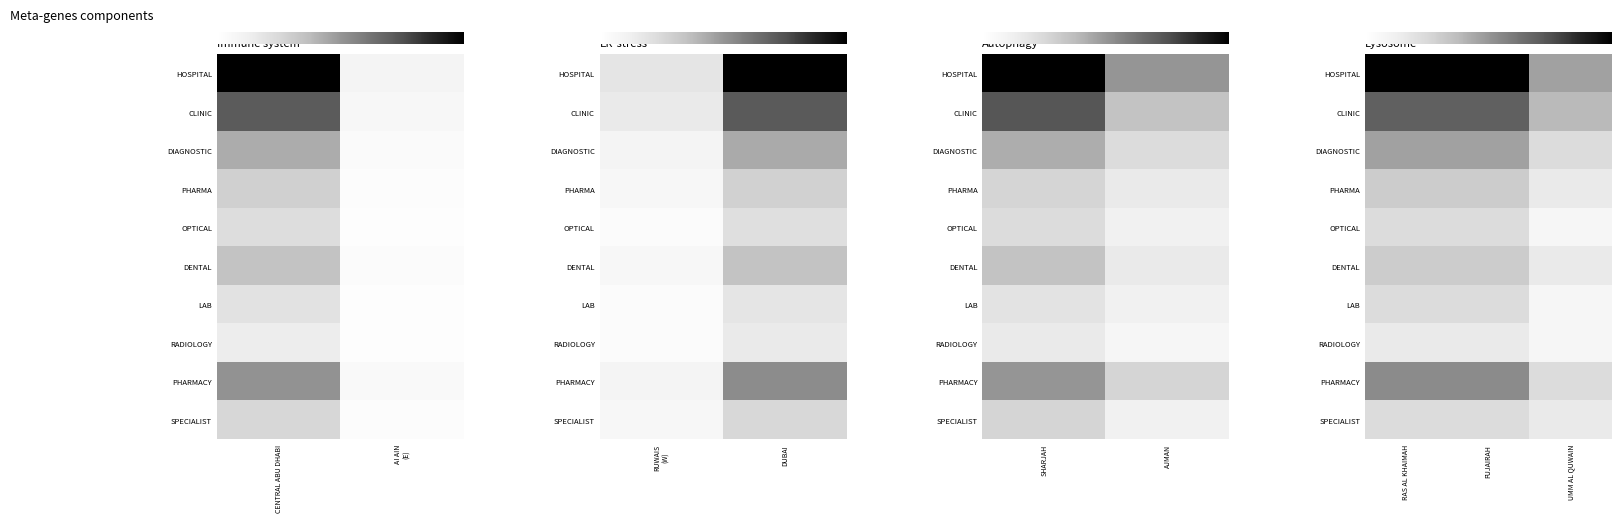

At which category is the sum across all series the highest?

RAS AL KHAIMAH